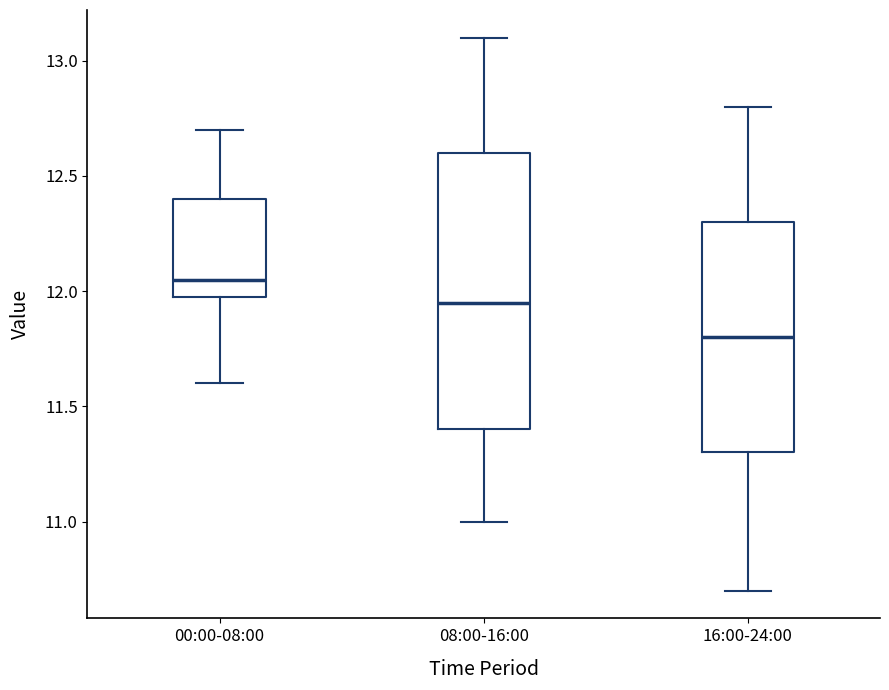

Reading left to right, transcribe this box plot: for each box, give where its median line is, the range the box spans, and where its two whiskers end, as read against the y-axis. The values are not printed on the chart, so give them approximately, as read against the axis.

00:00-08:00: median 12.05, box 12.00 to 12.40, whiskers 11.60 to 12.70
08:00-16:00: median 11.95, box 11.40 to 12.60, whiskers 11.00 to 13.10
16:00-24:00: median 11.80, box 11.30 to 12.30, whiskers 10.70 to 12.80